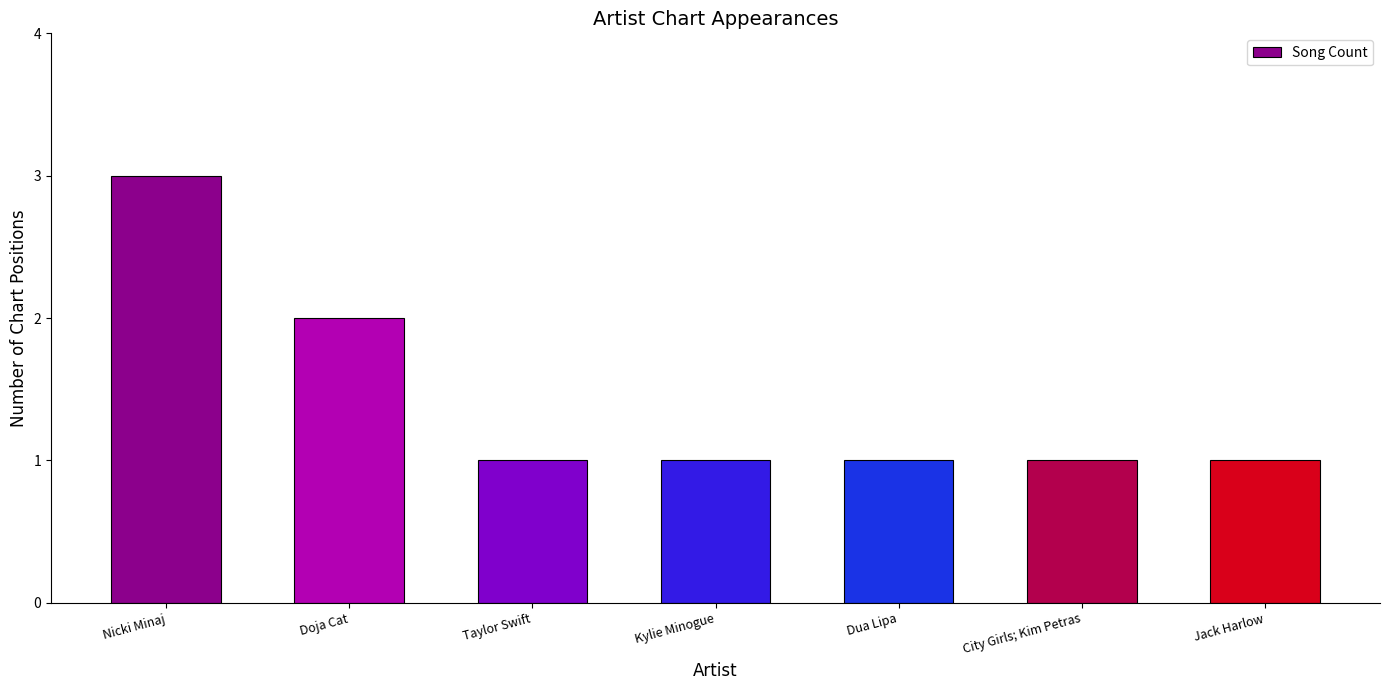

What is the value of the 7th bar from the left?

1